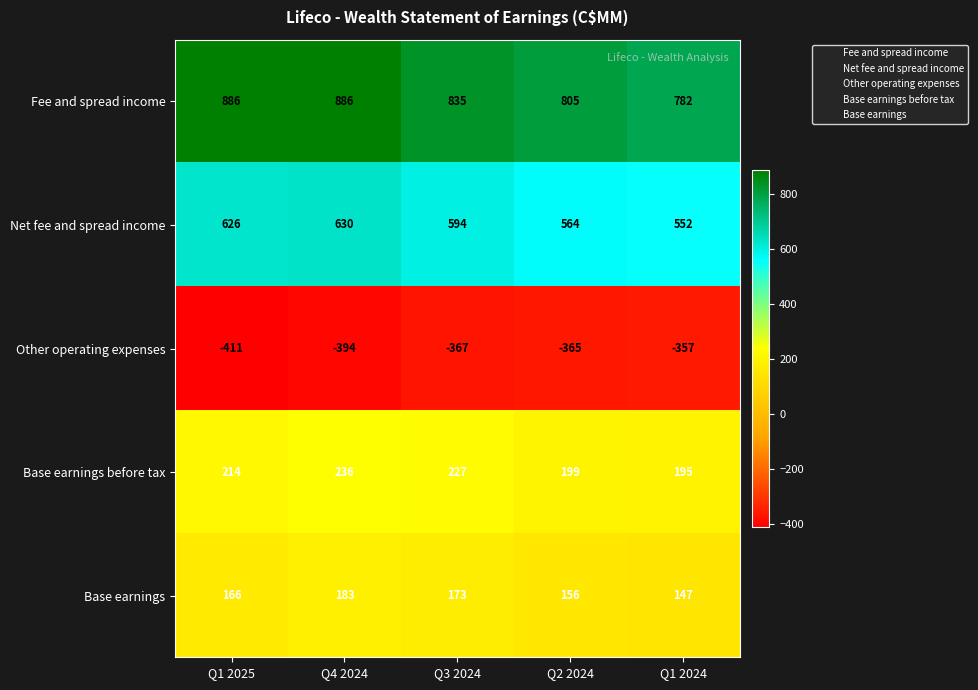

At Q1 2024, list the series in order from smallest to largest.

Other operating expenses, Base earnings, Base earnings before tax, Net fee and spread income, Fee and spread income